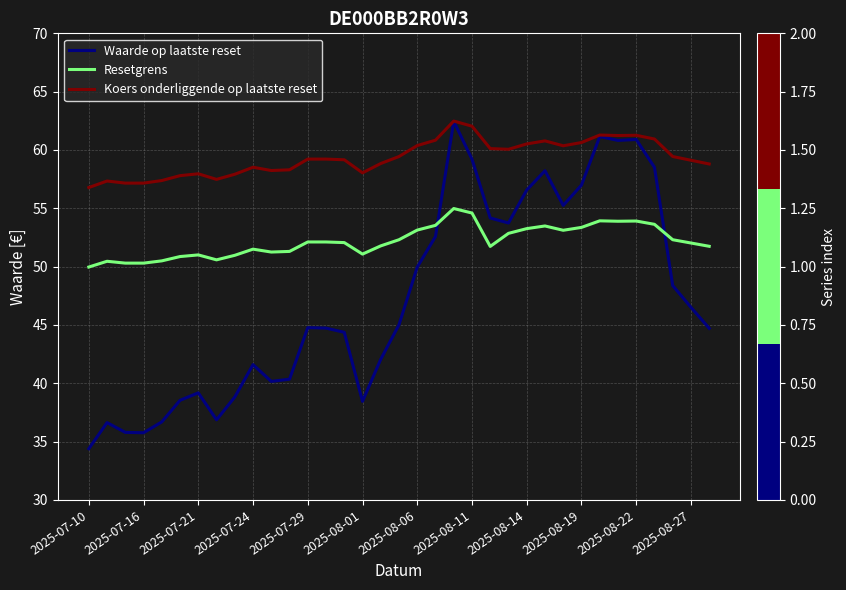

Which series has the largest range (max minus min)?

Waarde op laatste reset